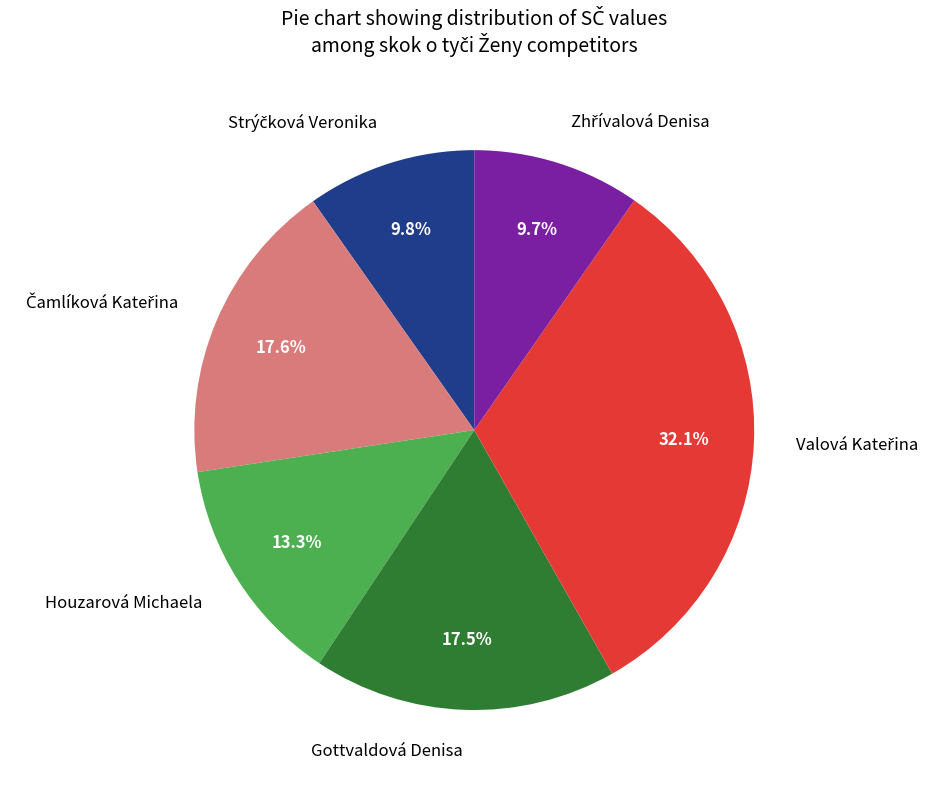

How much of the chart is everything except Gottvaldová Denisa?

82.5%